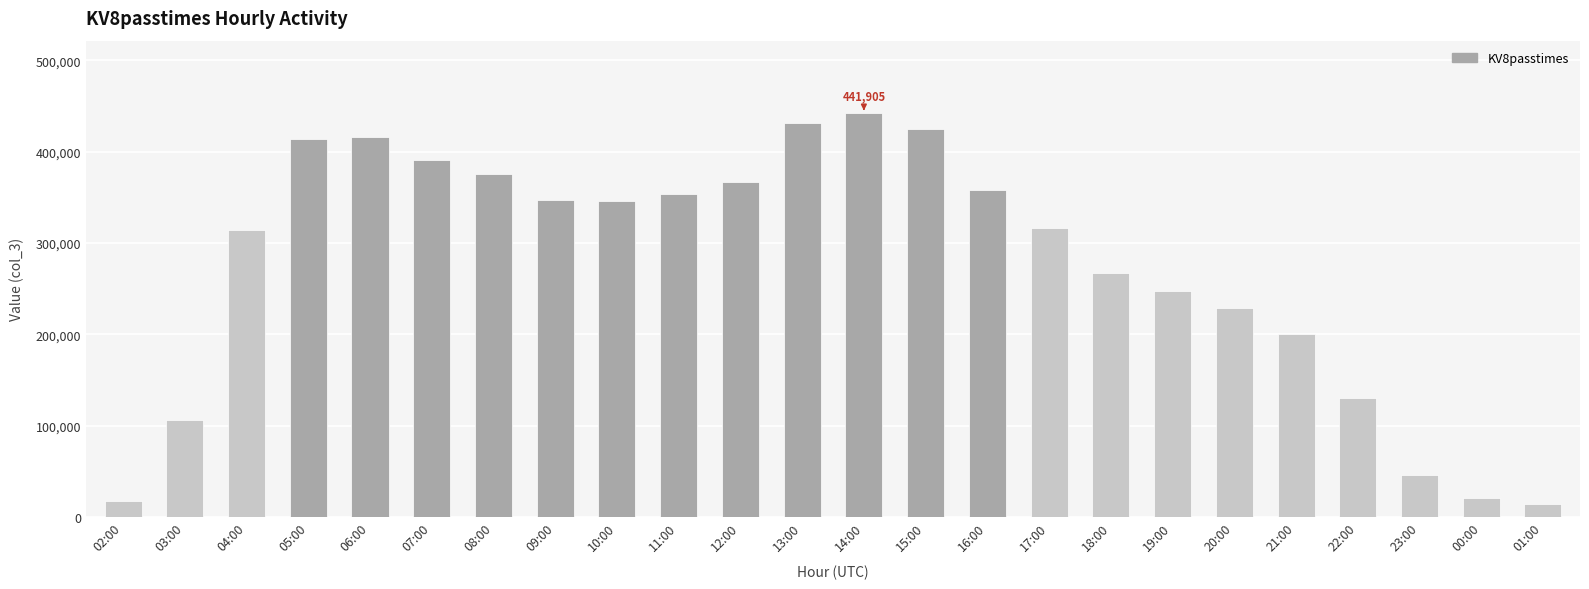

What is the approximate value at 14:00, to the nearest 50?

441900